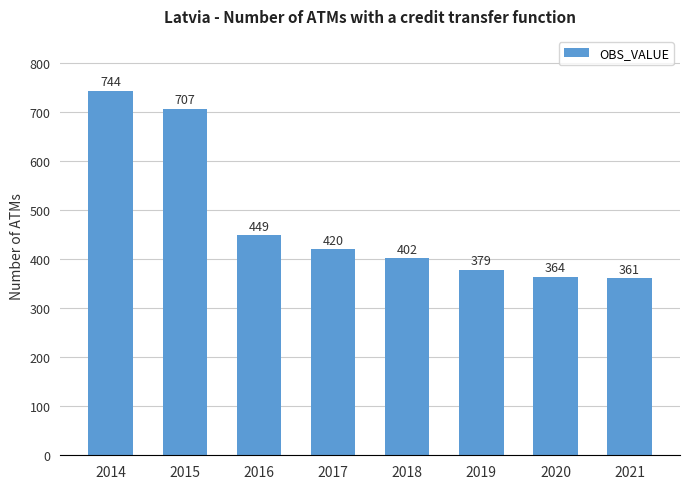

How many bars are there in total?

8